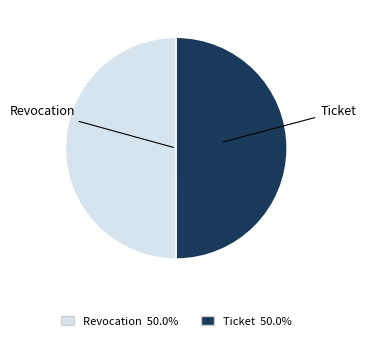

Combined, do Ticket and Revocation account for over 50%?

Yes